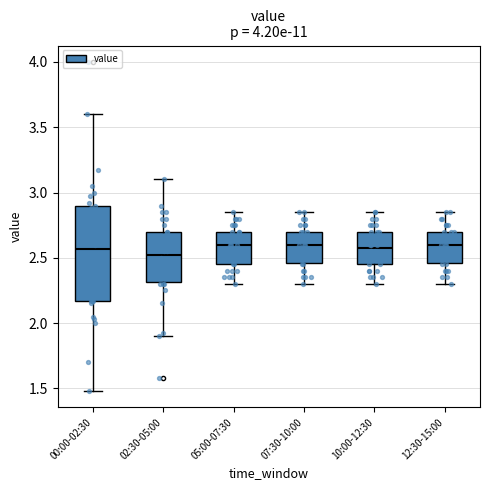

Reading left to right, transcribe this box plot: for each box, give where its median line is, the range the box spans, and where its two whiskers end, as read against the y-axis. The values are not printed on the chart, so give them approximately, as read against the axis.

00:00-02:30: median 2.55, box 2.15 to 2.90, whiskers 1.50 to 3.60
02:30-05:00: median 2.55, box 2.30 to 2.70, whiskers 1.90 to 3.10
05:00-07:30: median 2.60, box 2.45 to 2.70, whiskers 2.30 to 2.85
07:30-10:00: median 2.60, box 2.45 to 2.70, whiskers 2.30 to 2.85
10:00-12:30: median 2.60, box 2.45 to 2.70, whiskers 2.30 to 2.85
12:30-15:00: median 2.60, box 2.45 to 2.70, whiskers 2.30 to 2.85